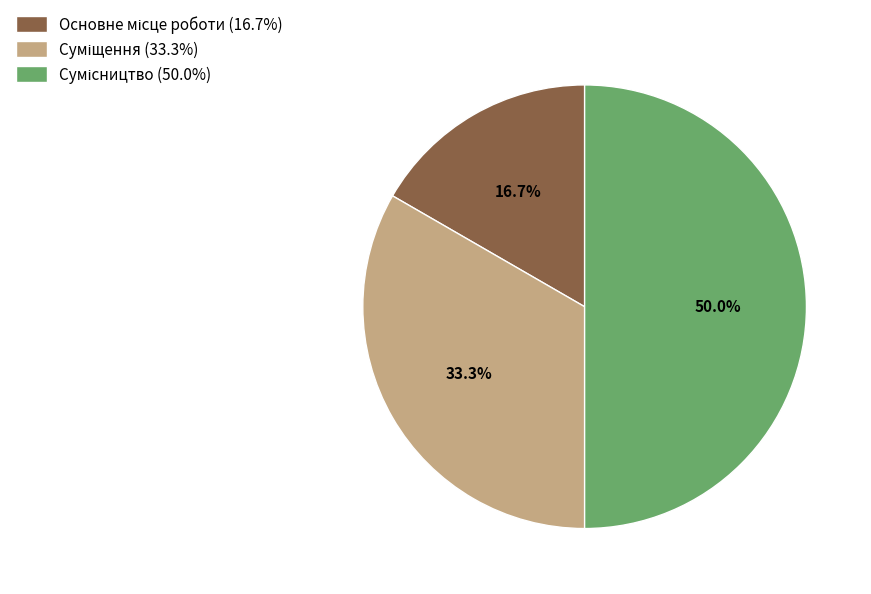

How many segments does this pie chart have?

3